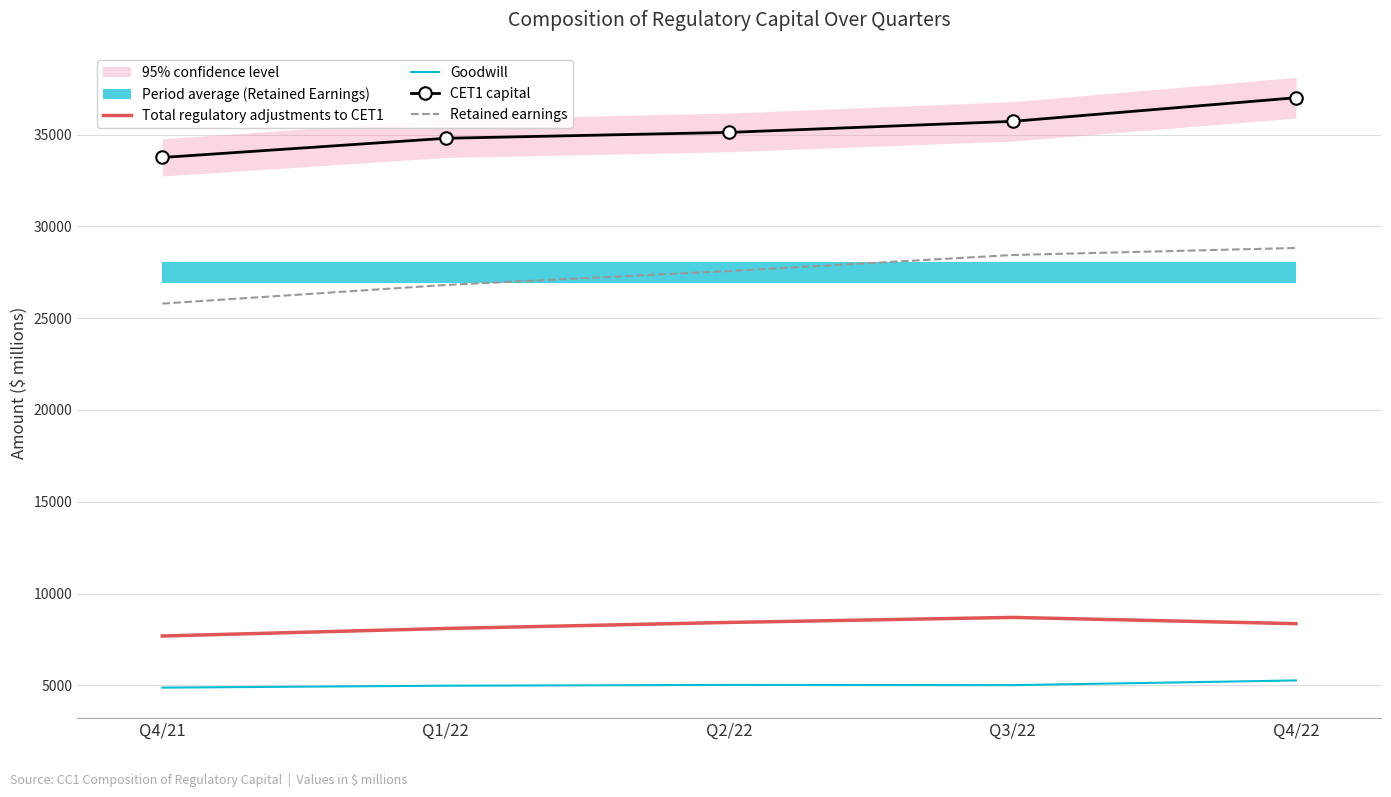

True or false: Retained earnings and Goodwill intersect in this chart.

False